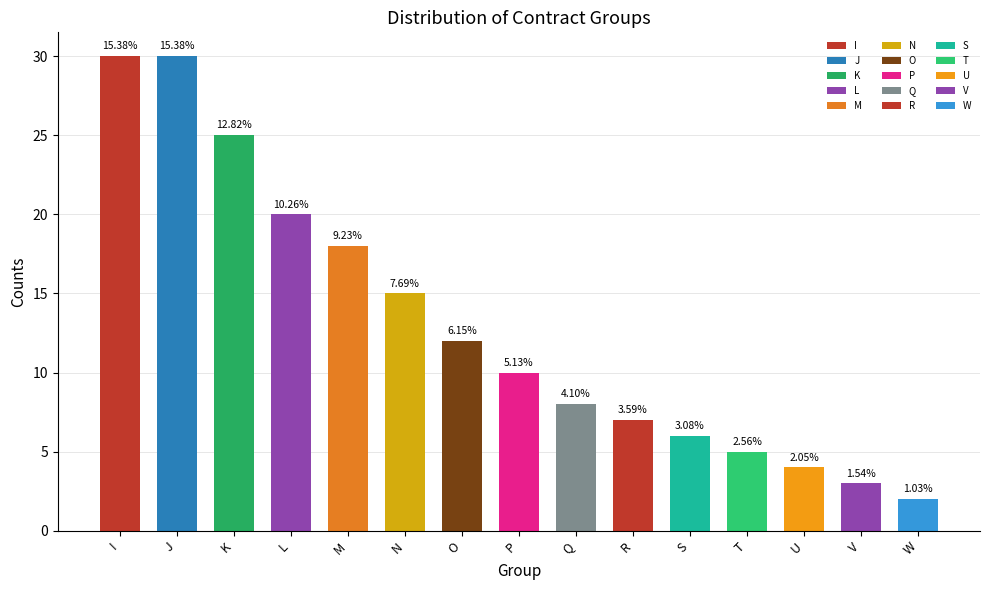

Are the bars horizontal?

No